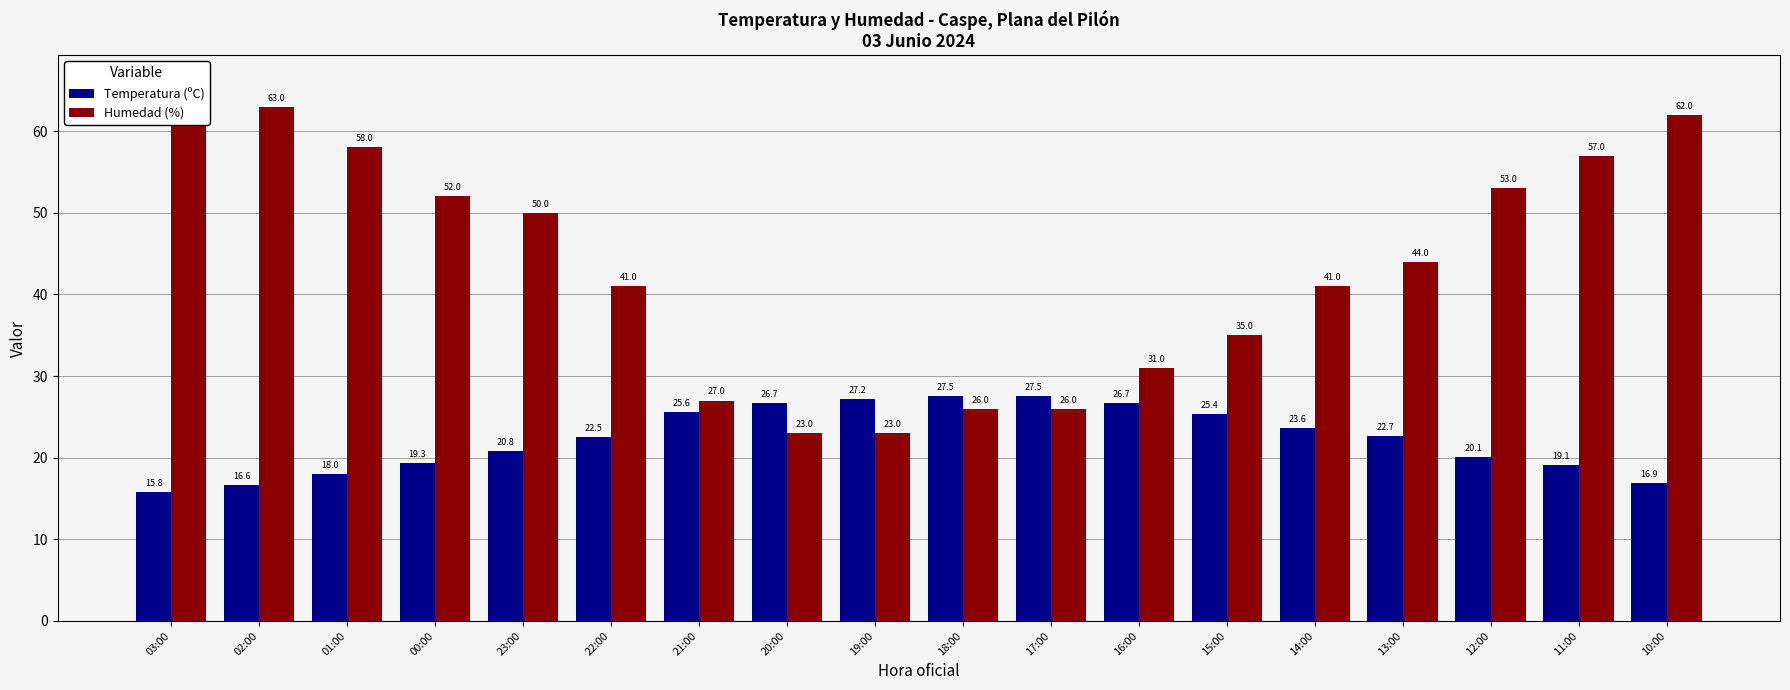

How many values in the Humedad (%) series are below 44?

9